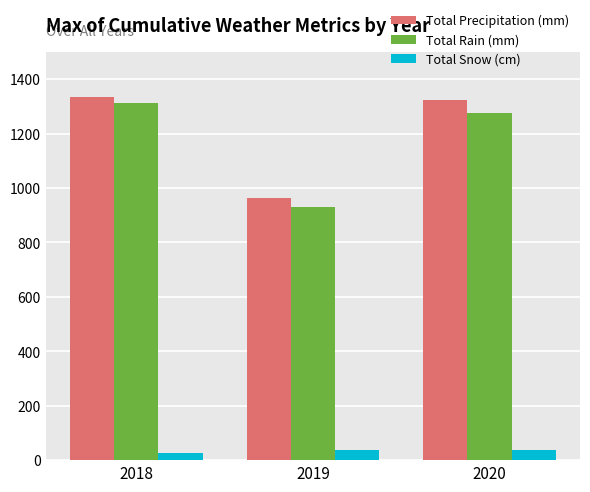

Which series has the largest range (max minus min)?

Total Rain (mm)